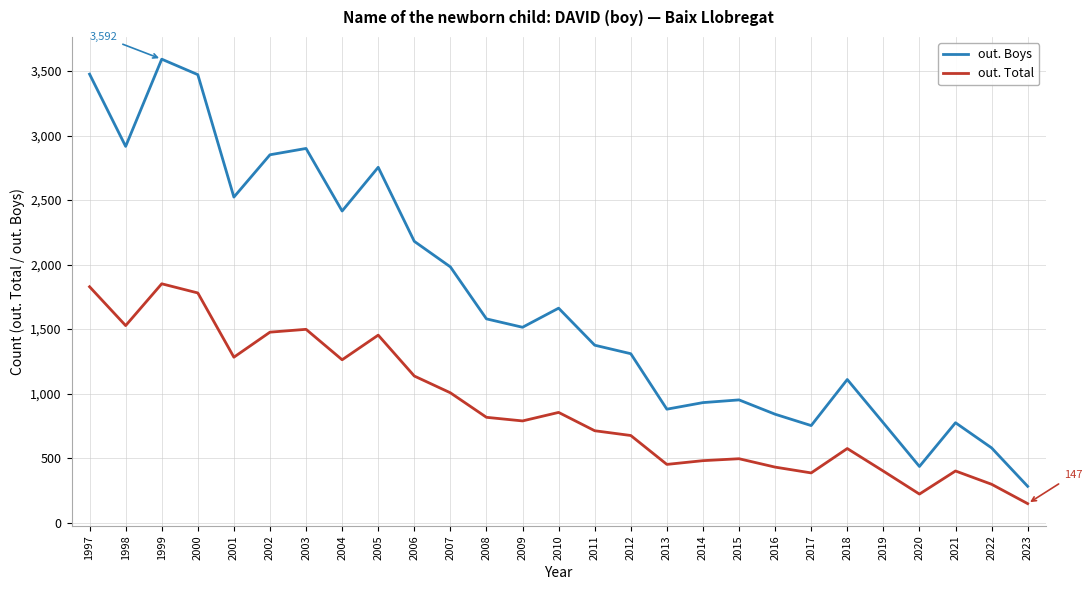

True or false: out. Total and out. Boys cross at least once.

False